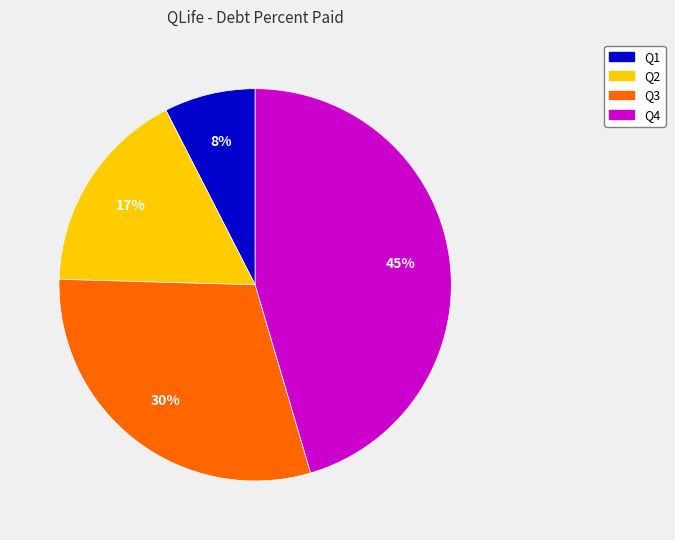

To the nearest percent, what is the average slice percentage?

25%